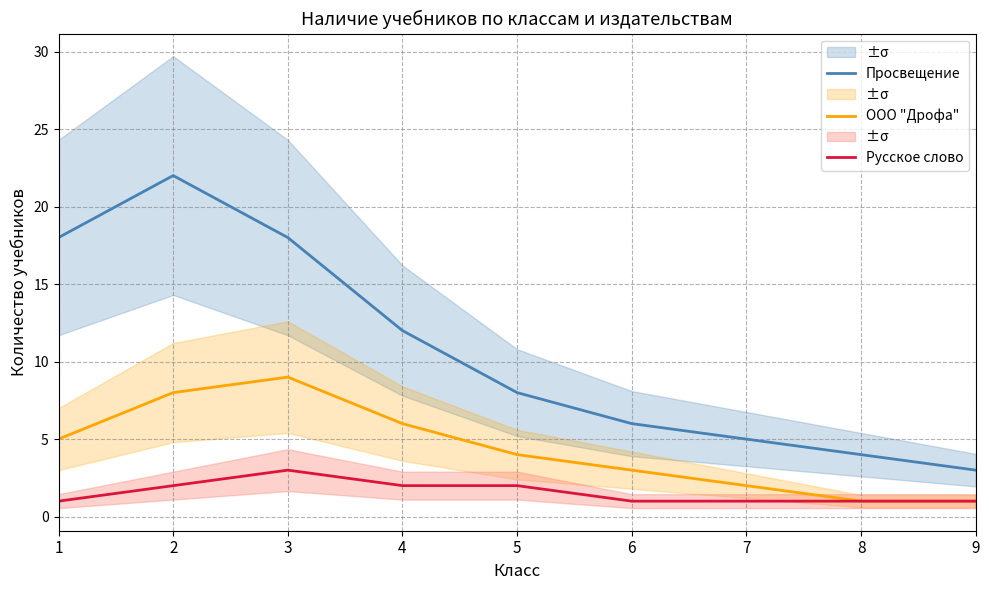

True or false: Просвещение and Русское слово intersect in this chart.

False